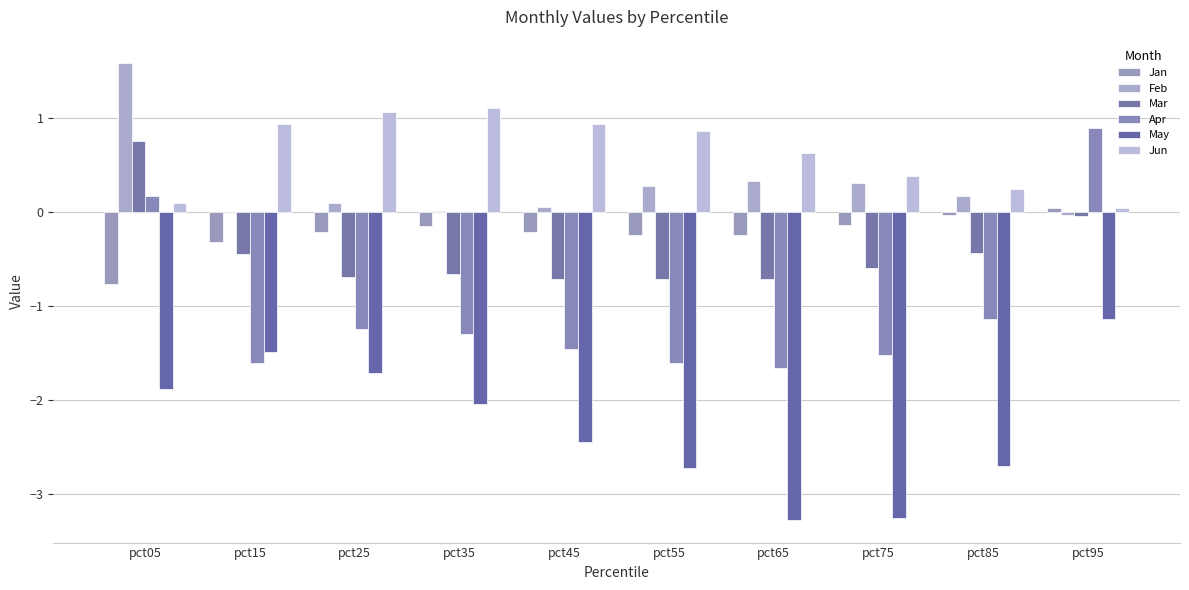

What is the greatest value displayed?

1.6